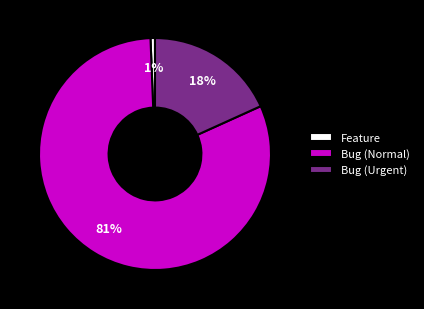

Rank the categories by value from lowest to highest.

Feature, Bug (Urgent), Bug (Normal)